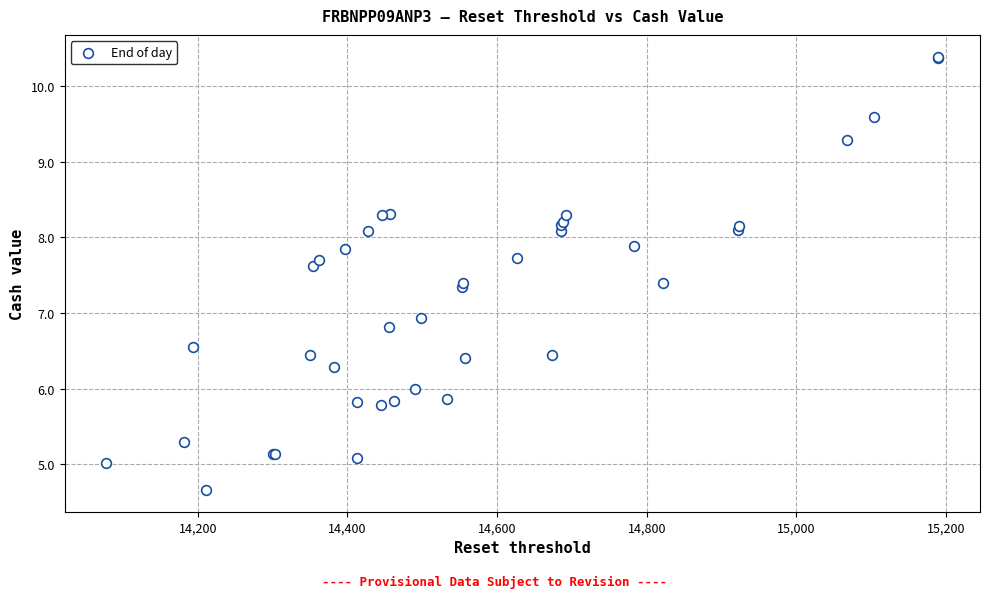

What Y value in the scatter plot is closest to 7?

6.9